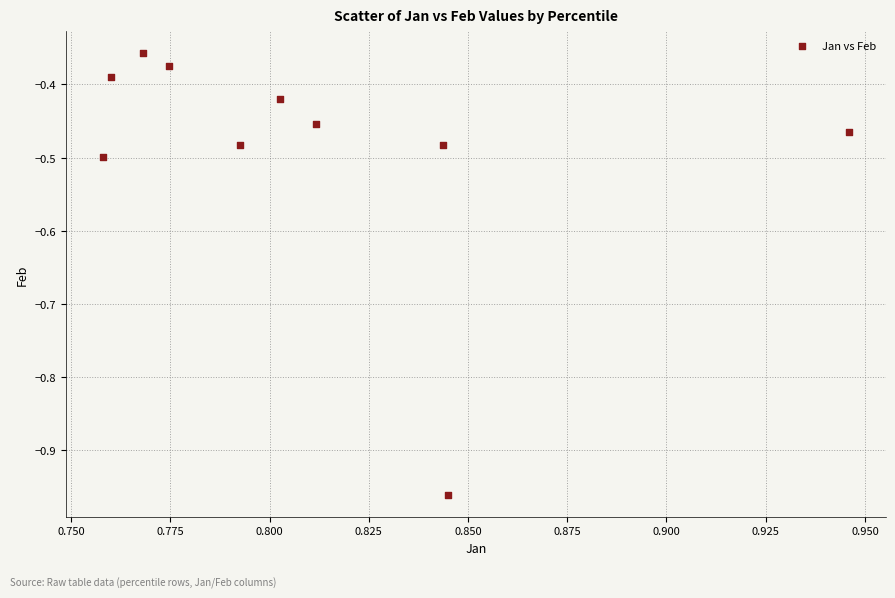

What is the range of Y values (max minus min)?

0.6